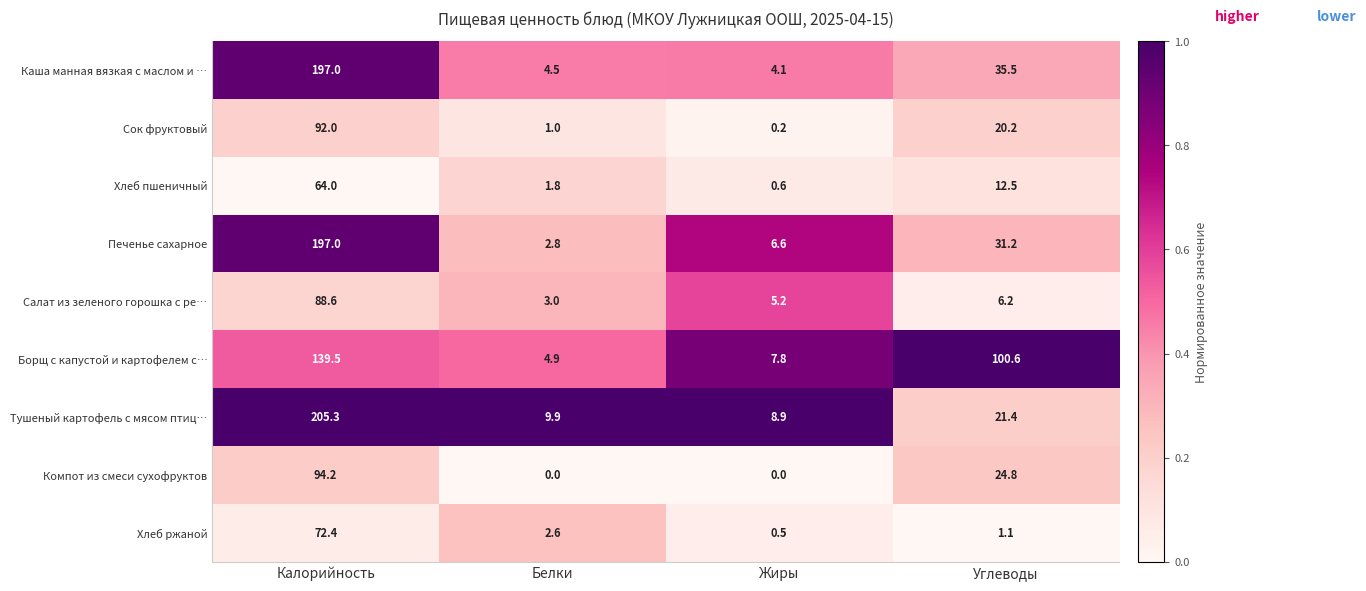

Which label corresponds to the largest value in the chart?

Калорийность